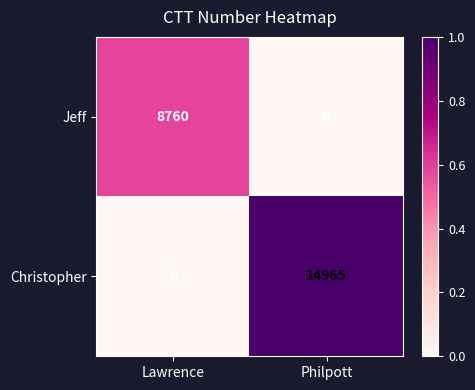

Is it true that Jeff equals 5664 at Philpott?

False